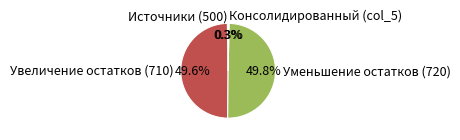

The Уменьшение остатков (720) slice represents 50% of the pie. True or false?

True